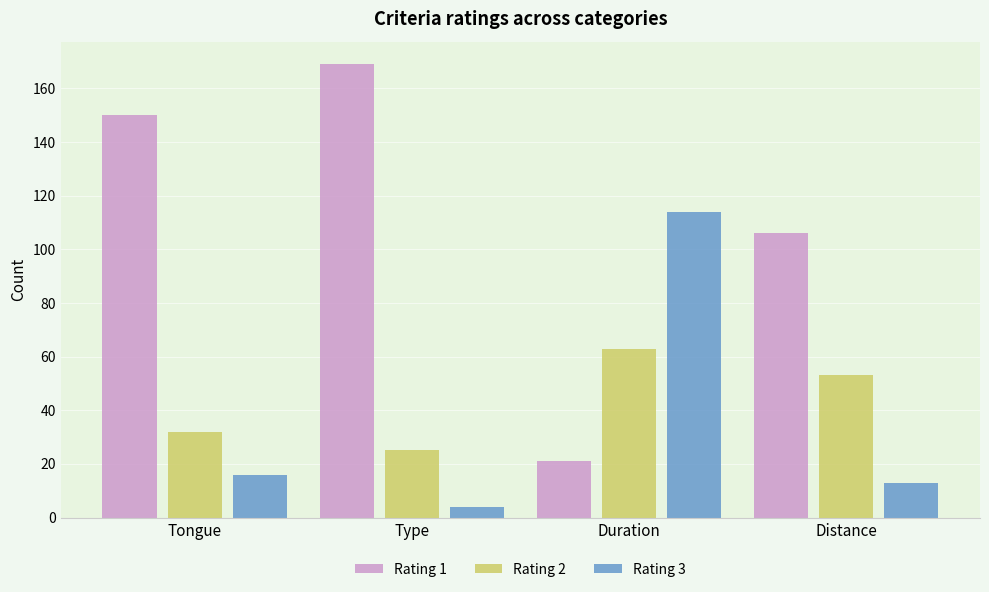

True or false: Rating 1 has a value of 46 at Tongue.

False